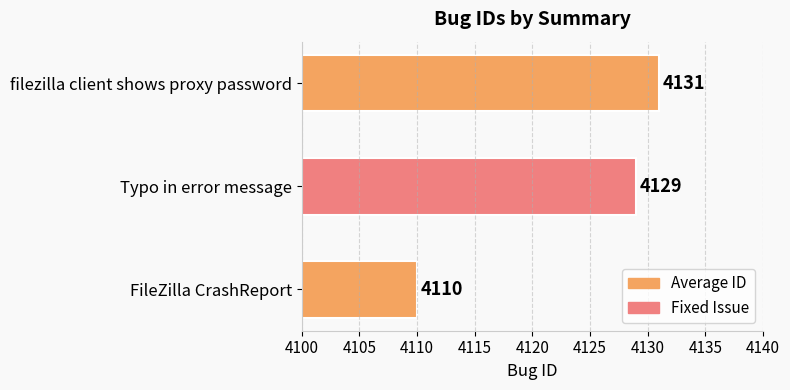

Reading top to bottom, extract all data points from this chart.

4131	4129	4110